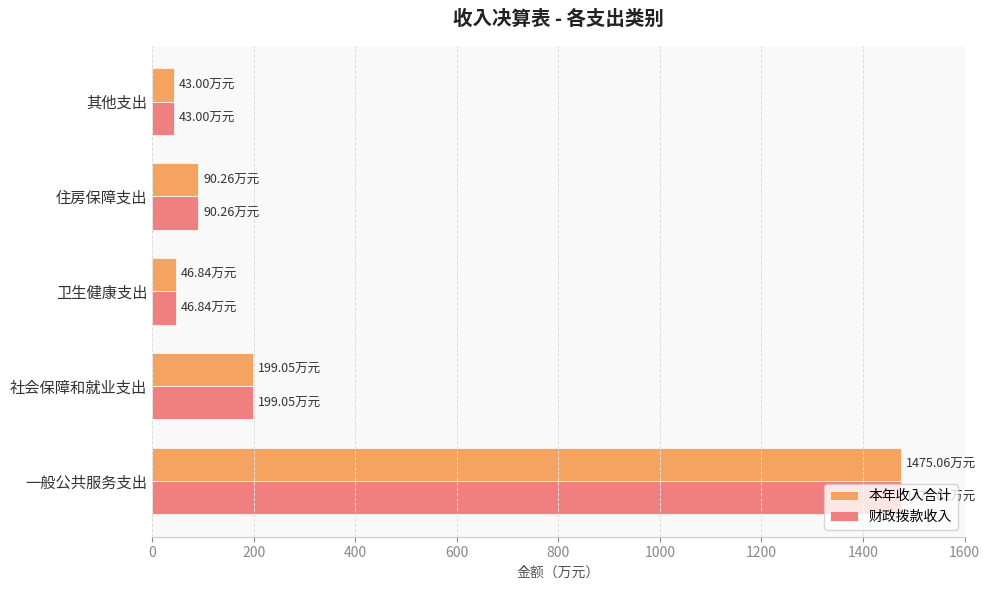

At which label is 财政拨款收入 closest to 759?

社会保障和就业支出